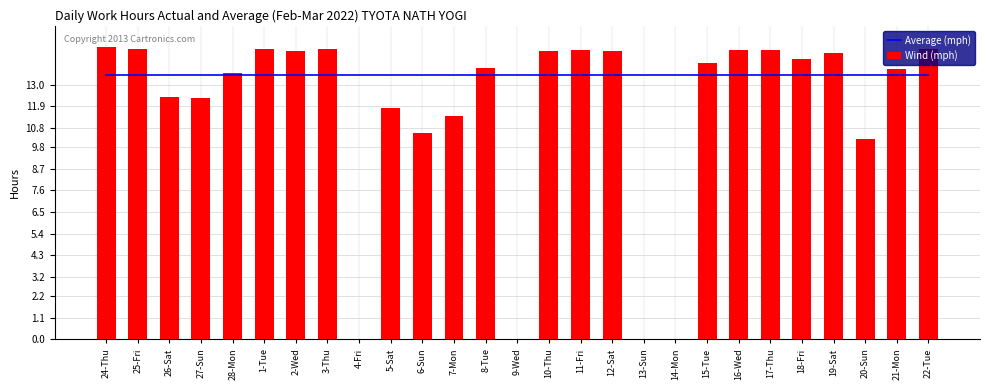

What are all the series names shown in the legend?

Average (mph), Wind (mph)